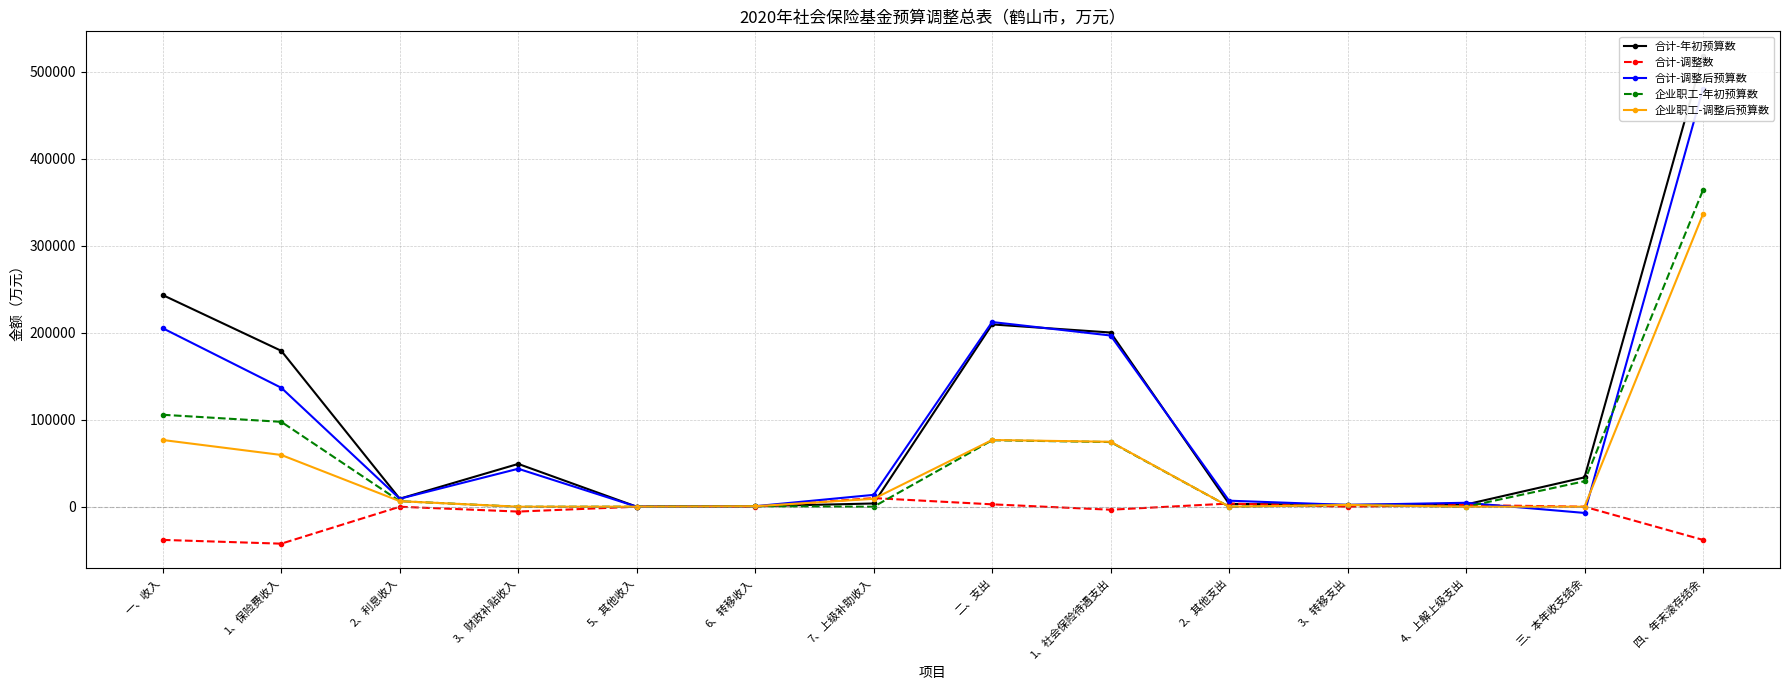

How many lines are shown in the chart?

5